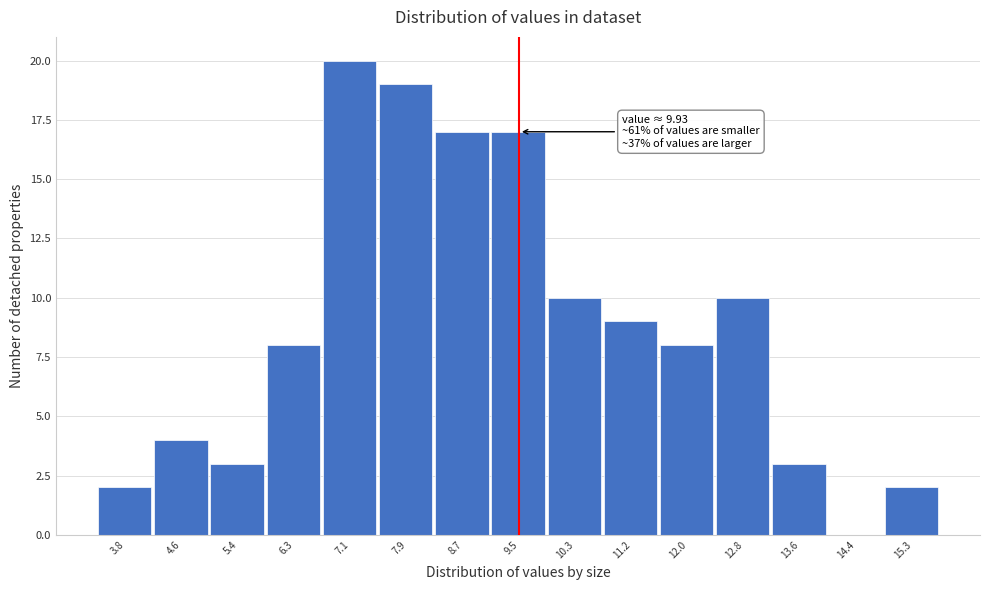

Reading left to right, transcribe all the data shown in this chart.

3.8=2	4.6=4	5.4=3	6.3=8	7.1=20	7.9=19	8.7=17	9.5=17	10.3=10	11.2=9	12.0=8	12.8=10	13.6=3	14.4=0	15.3=2